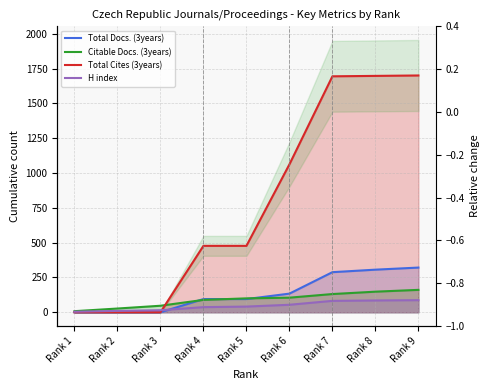

How many intersections are there between Total Cites (3years) and Citable Docs. (3years)?

1